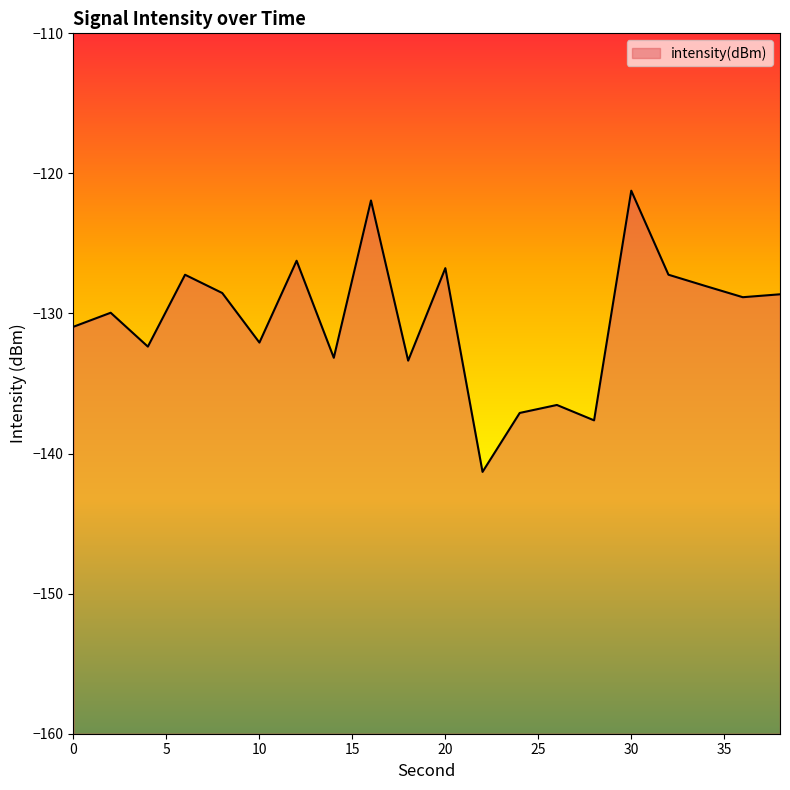

How many series are shown in this chart?

1